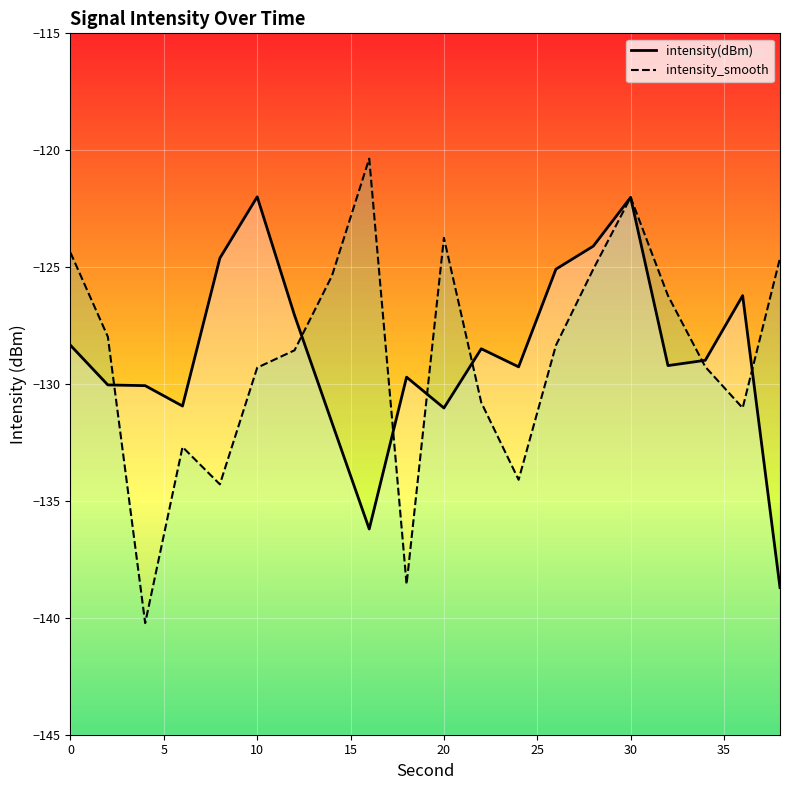

Does the chart display data point markers on the line(s)?

No